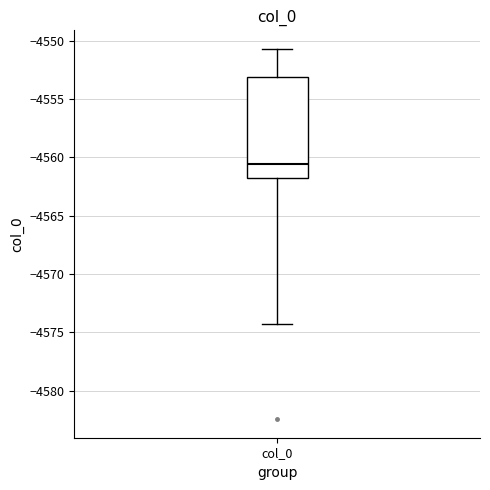

Where is the upper edge of the box for col_0 on the y-axis? The values are not printed on the chart, so give them approximately, as read against the axis.

-4553.0